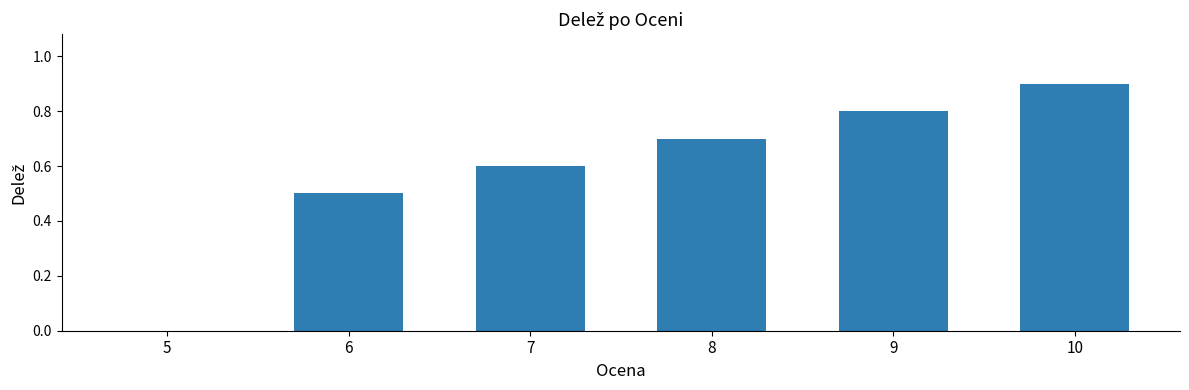

What is the maximum value shown in the chart?

0.9